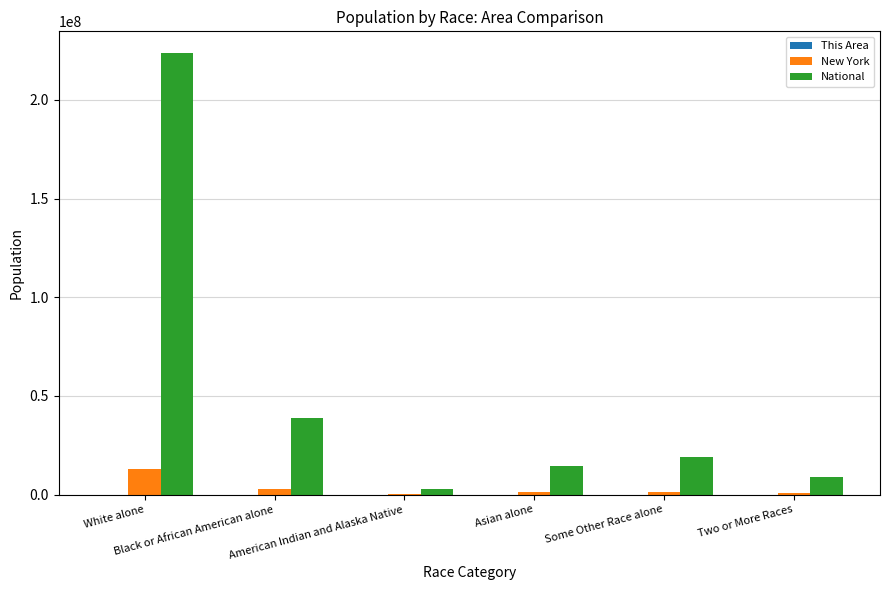

How many series are shown in this chart?

3